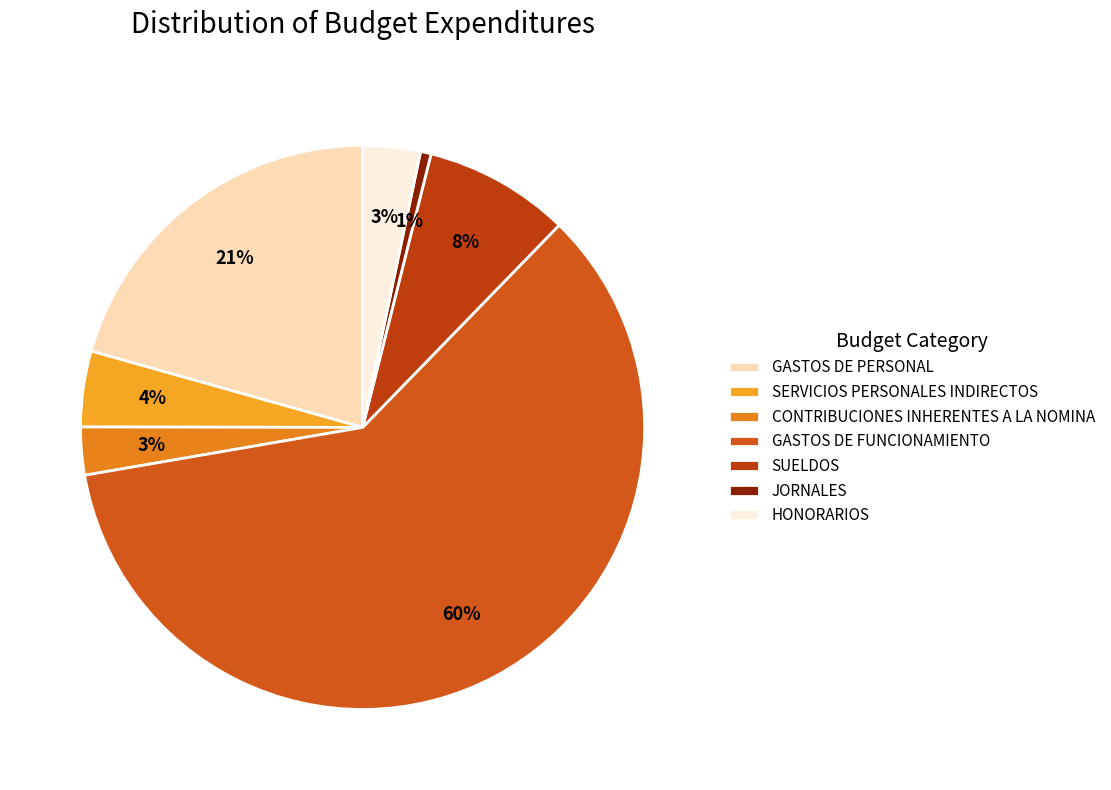

Which category accounts for the majority?

GASTOS DE FUNCIONAMIENTO